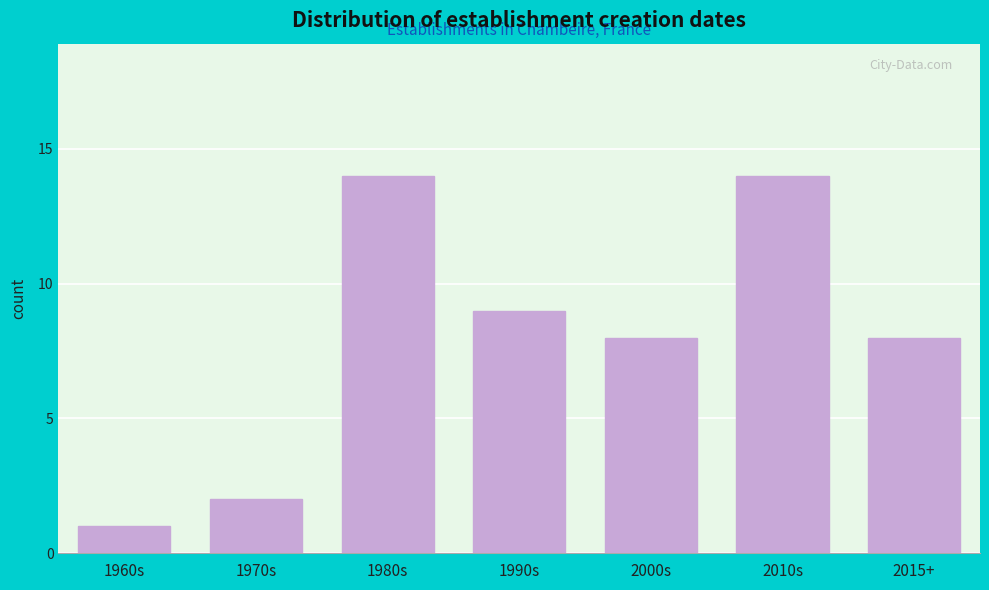

Reading left to right, transcribe all the data shown in this chart.

1960s=1	1970s=2	1980s=14	1990s=9	2000s=8	2010s=14	2015+=8